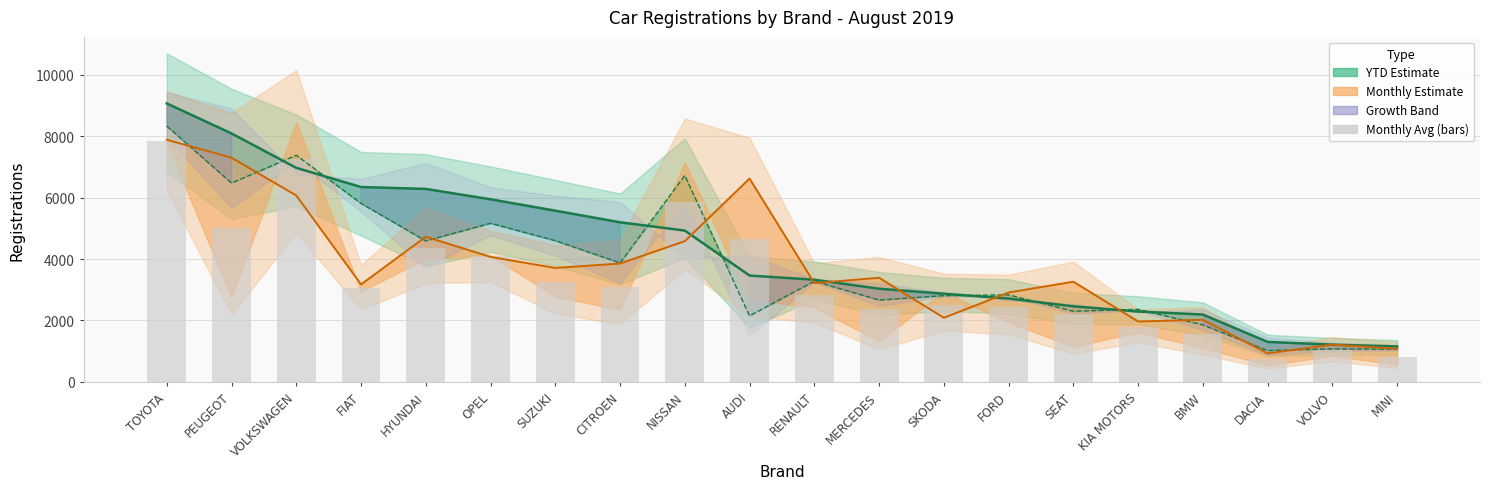

What is the smallest value displayed?

736